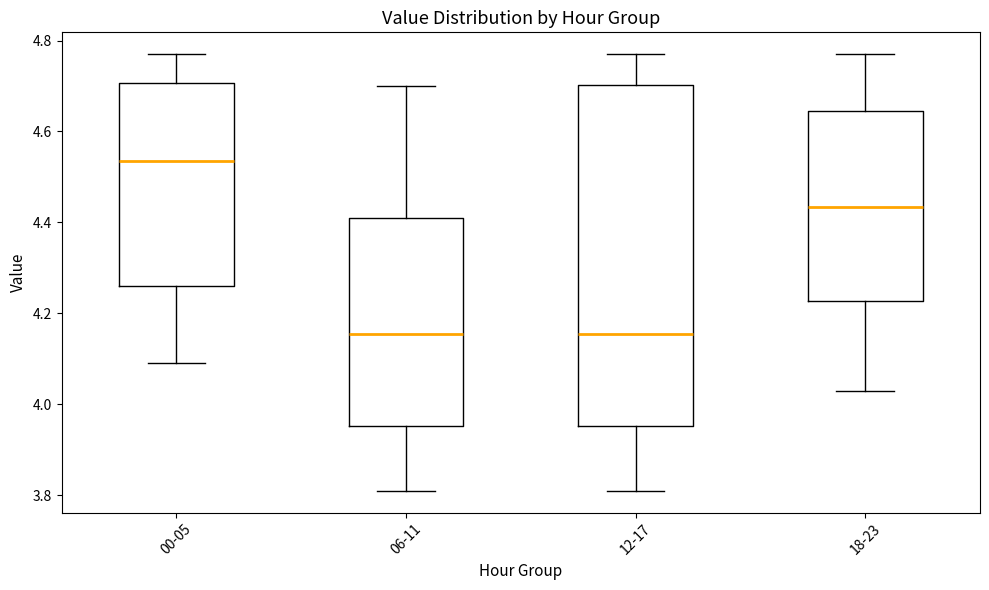

Where is the lower edge of the box for 00-05 on the y-axis? The values are not printed on the chart, so give them approximately, as read against the axis.

4.26